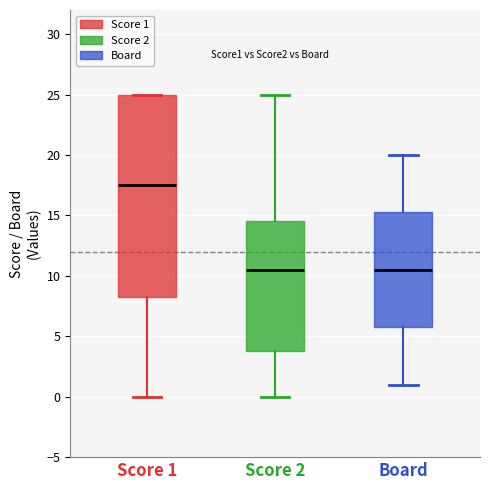

Reading left to right, transcribe this box plot: for each box, give where its median line is, the range the box spans, and where its two whiskers end, as read against the y-axis. The values are not printed on the chart, so give them approximately, as read against the axis.

Score 1: median 17.5, box 8.5 to 25.0, whiskers 0.0 to 25.0
Score 2: median 10.5, box 4.0 to 14.5, whiskers 0.0 to 25.0
Board: median 10.5, box 6.0 to 15.5, whiskers 1.0 to 20.0